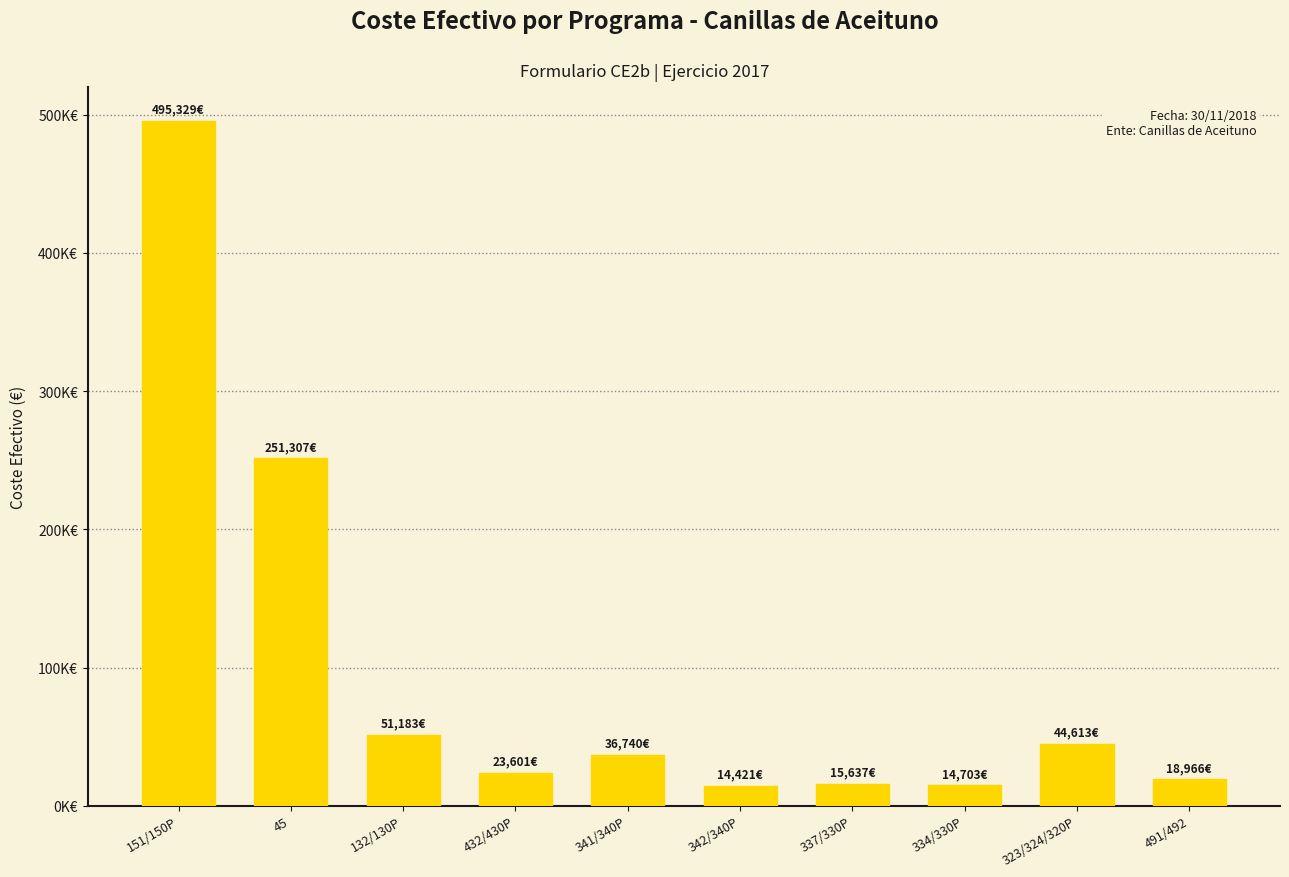

Rank the categories by value from lowest to highest.

342/340P, 334/330P, 337/330P, 491/492, 432/430P, 341/340P, 323/324/320P, 132/130P, 45, 151/150P